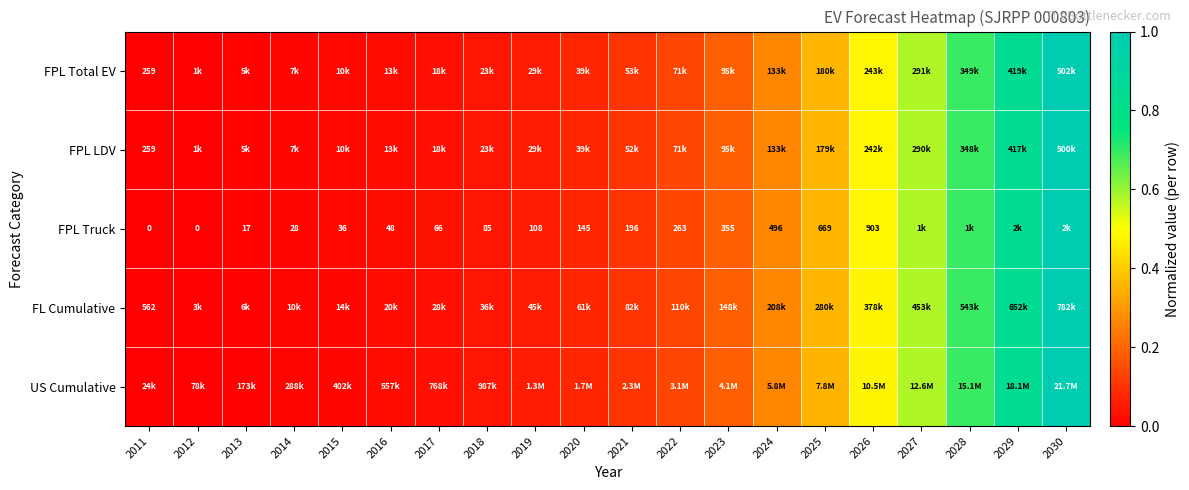

True or false: US Cumulative has a value of 0.0 at 2020.

False